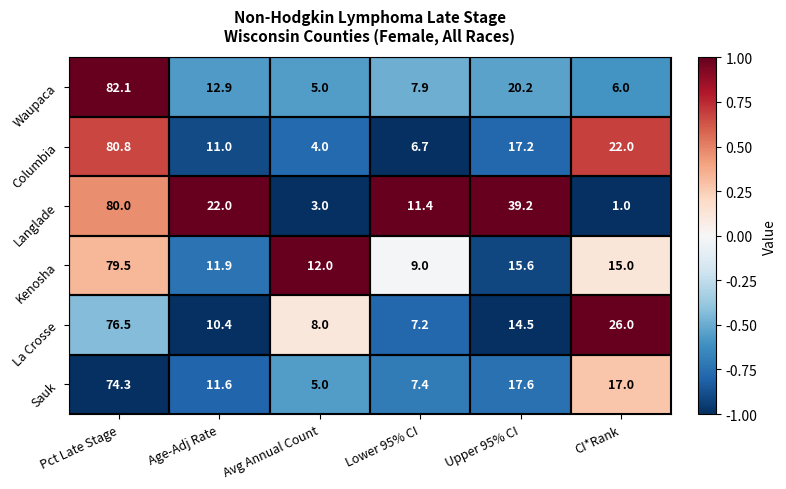

What value does the Sauk series have at Pct Late Stage?

74.3